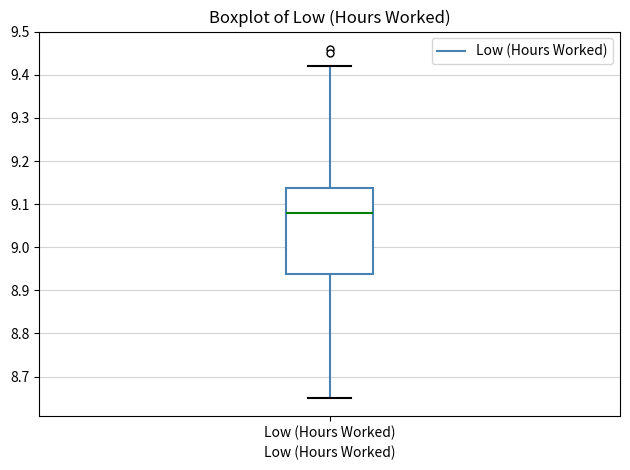

Where is the lower edge of the box for Low (Hours Worked) on the y-axis? The values are not printed on the chart, so give them approximately, as read against the axis.

8.94